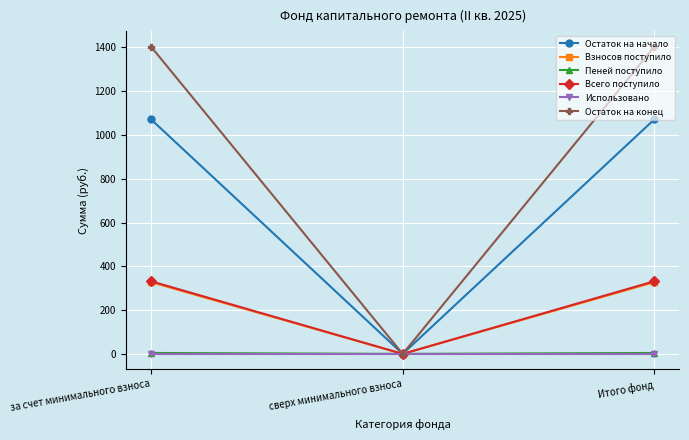

True or false: Всего поступило has a value of 510.0 at за счет минимального взноса.

False